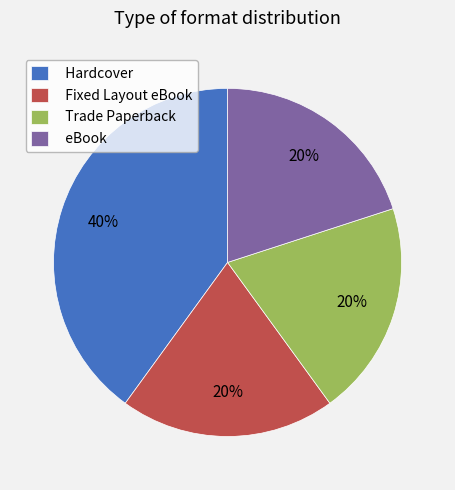

Combined, do Fixed Layout eBook and Hardcover account for over 50%?

Yes